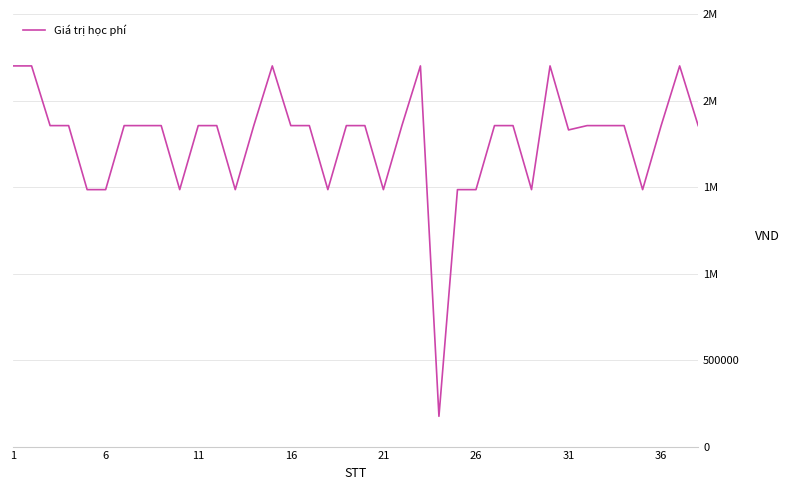

What is the smallest value displayed?

175000